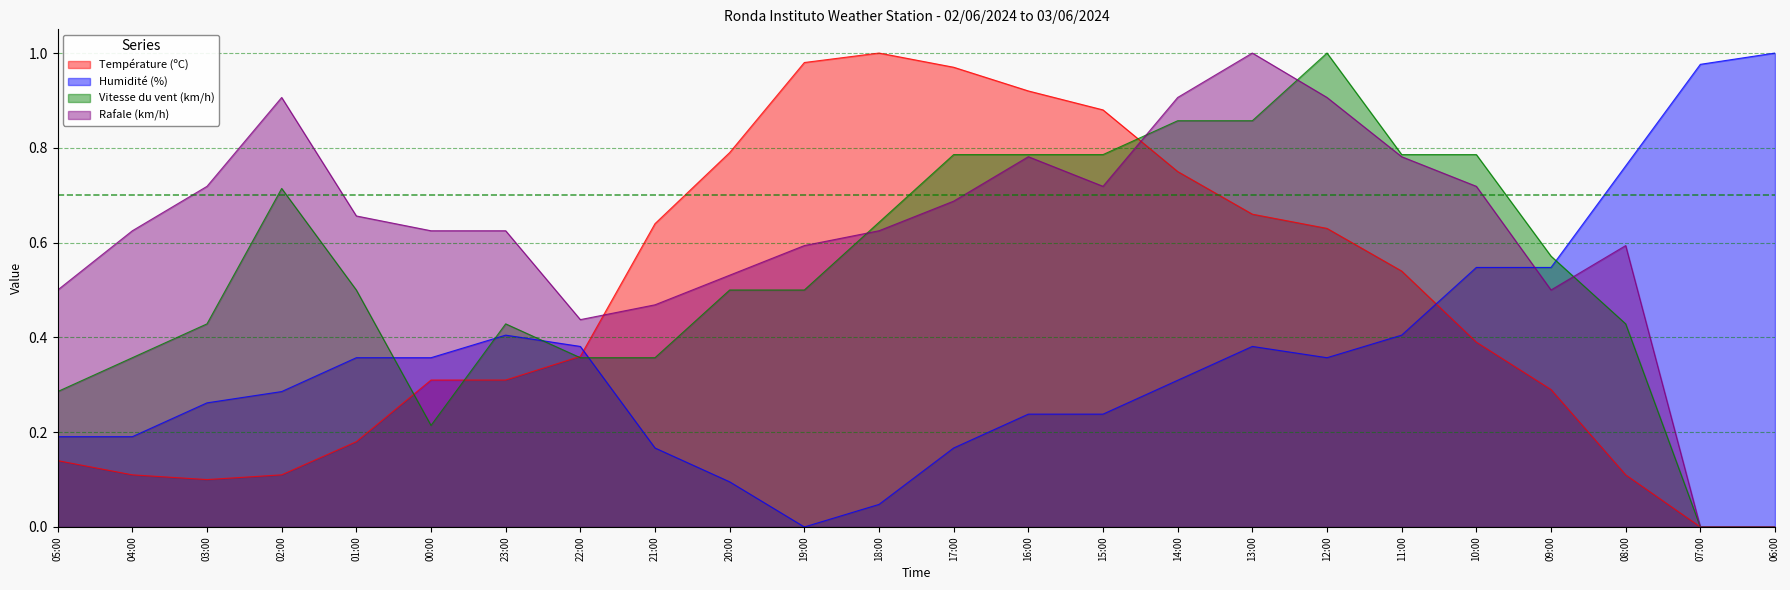

What is the label of the 14th point from the left?

16:00